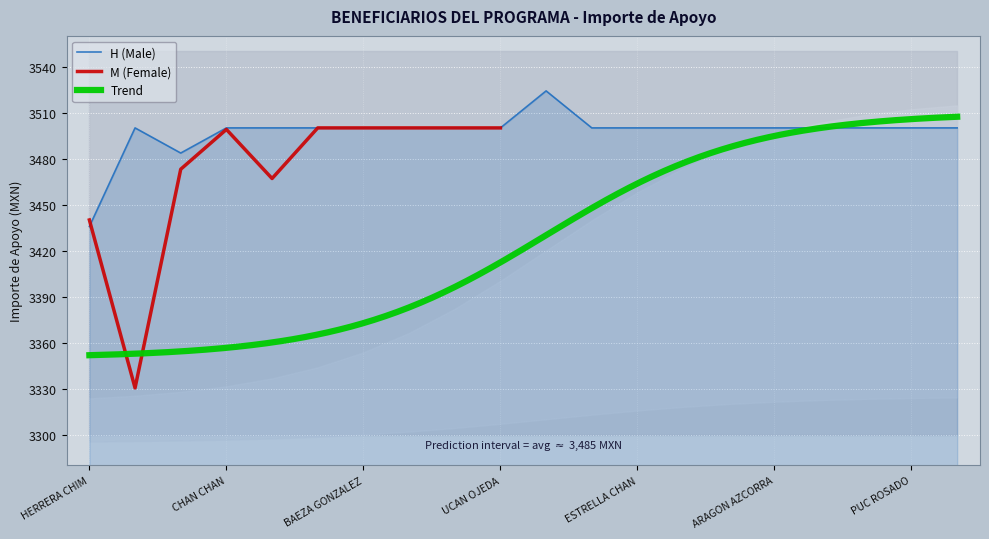

Is it true that the value at DZUL CEN is 3500.0?

True